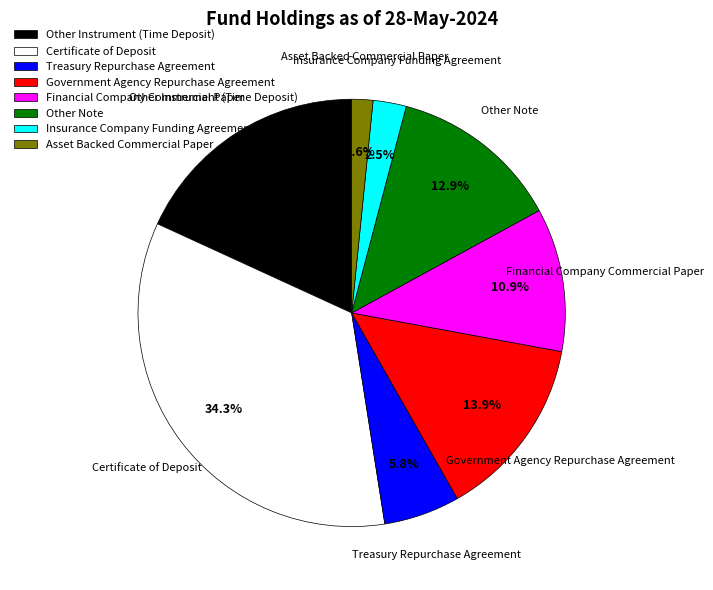

Approximately how many times larger is the value at Other Instrument (Time Deposit) compared to Financial Company Commercial Paper?

1.7